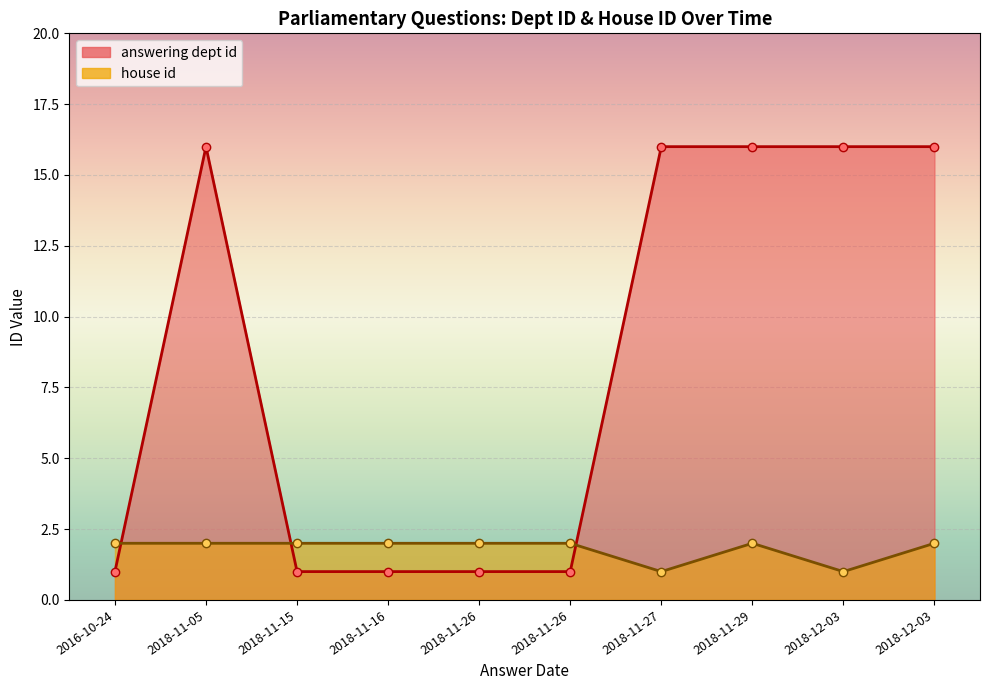

Is the value of answering dept id at 2018-11-29 greater than the value of house id at 2018-11-27?

Yes